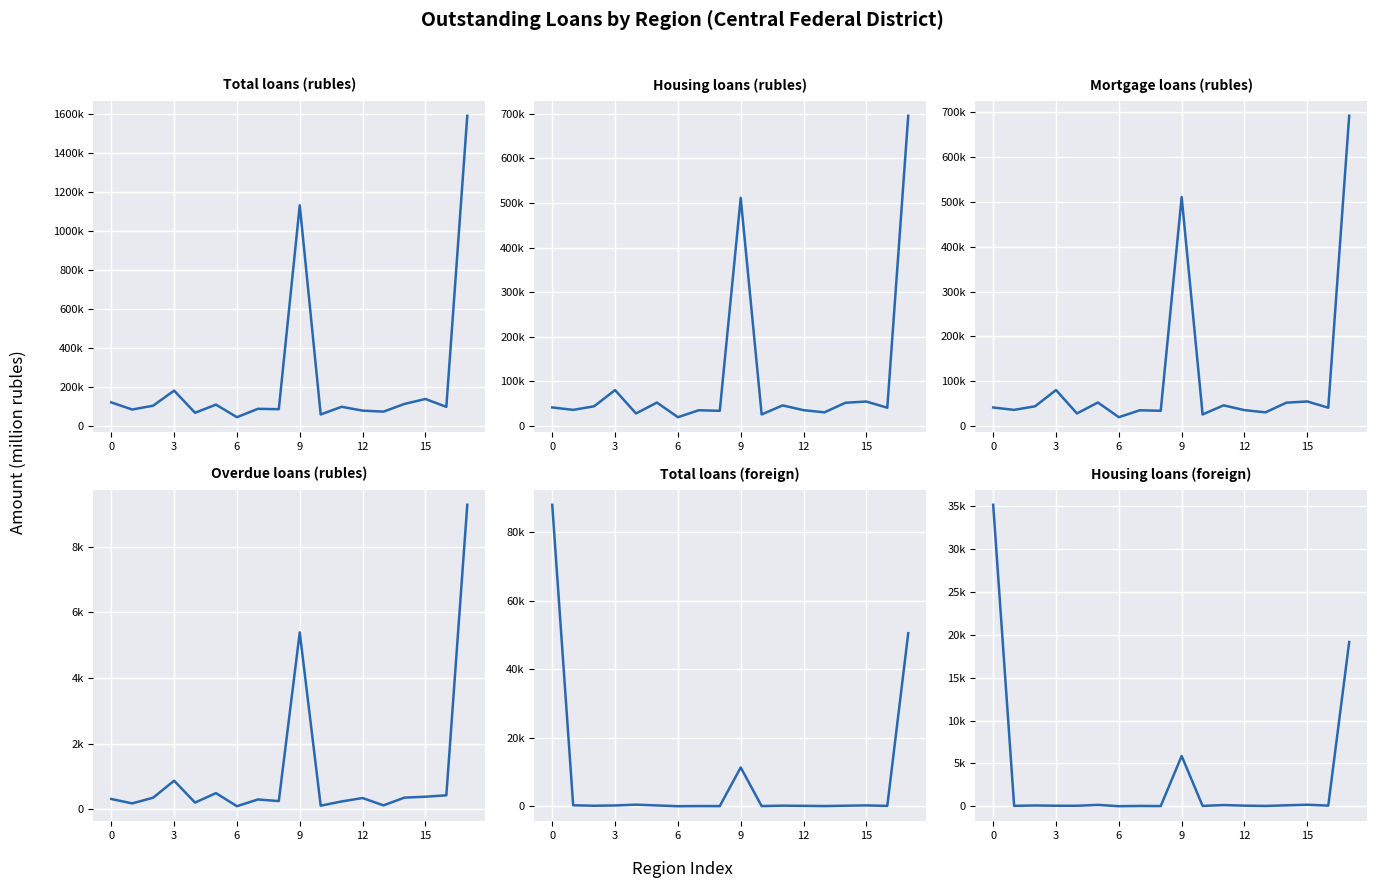

True or false: Housing loans (rubles) and Housing loans (foreign) cross at least once.

False